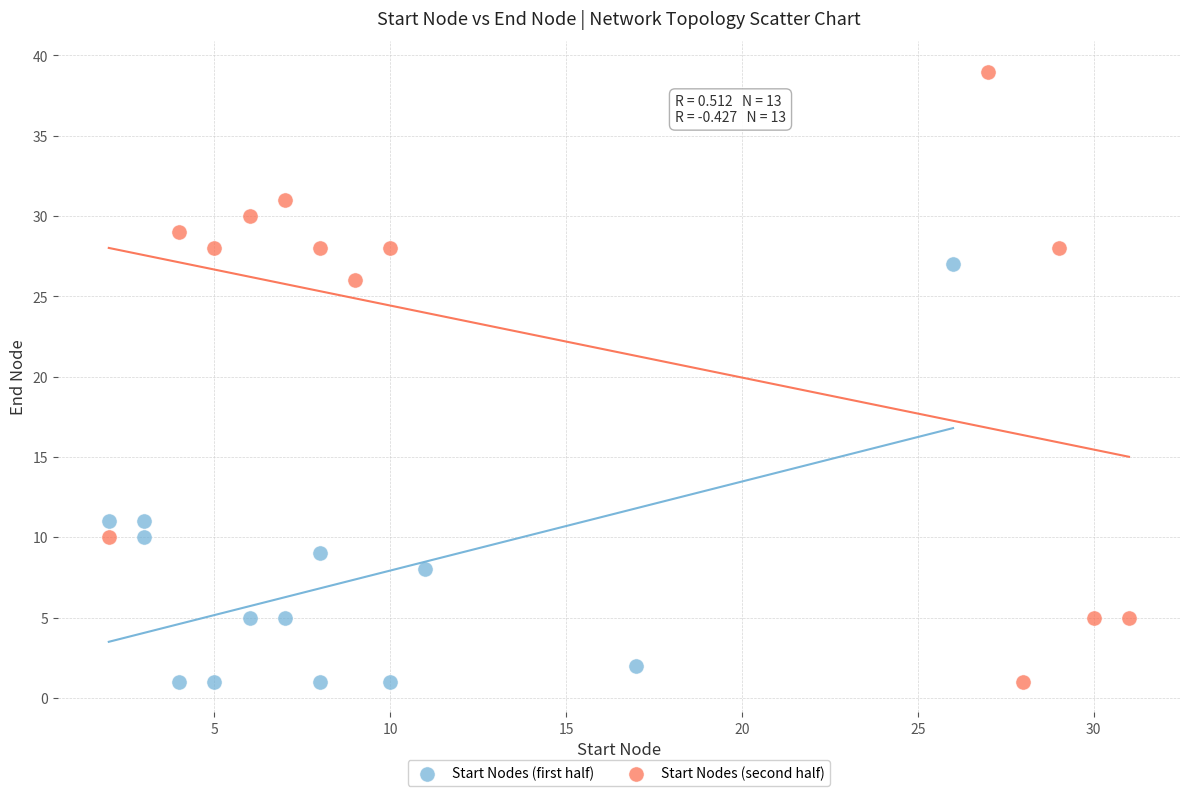

Which series has the largest Y range (max minus min)?

Start Nodes (second half)